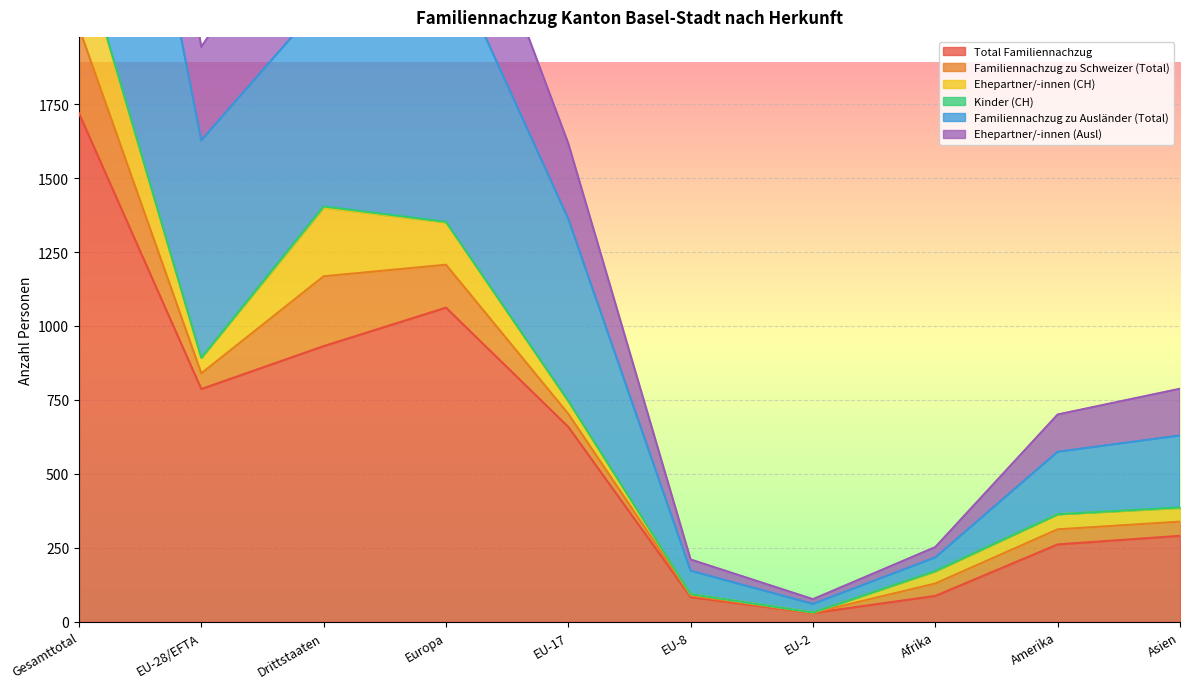

Which category has the lowest value across all series?

EU-2